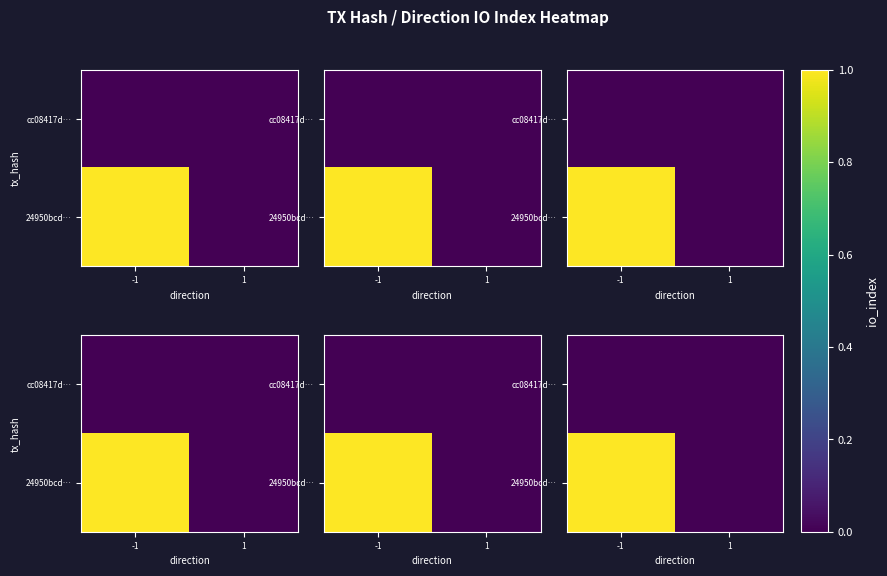

What is the difference between the 24950bcd… values at 1 and -1?

1